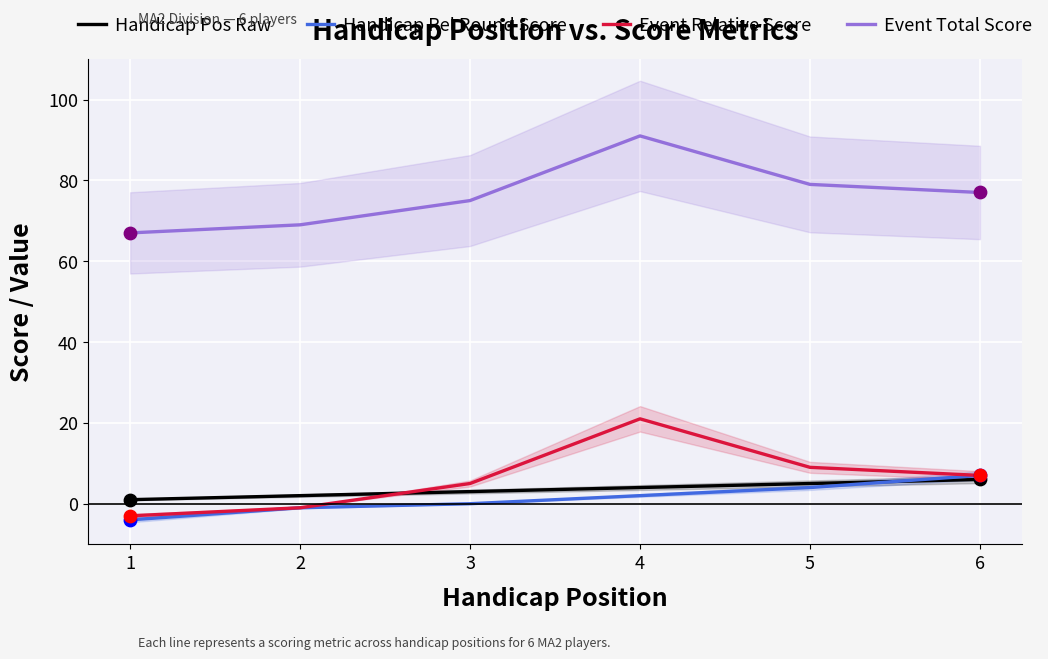

Which series has the largest Y range (max minus min)?

Event Relative Score